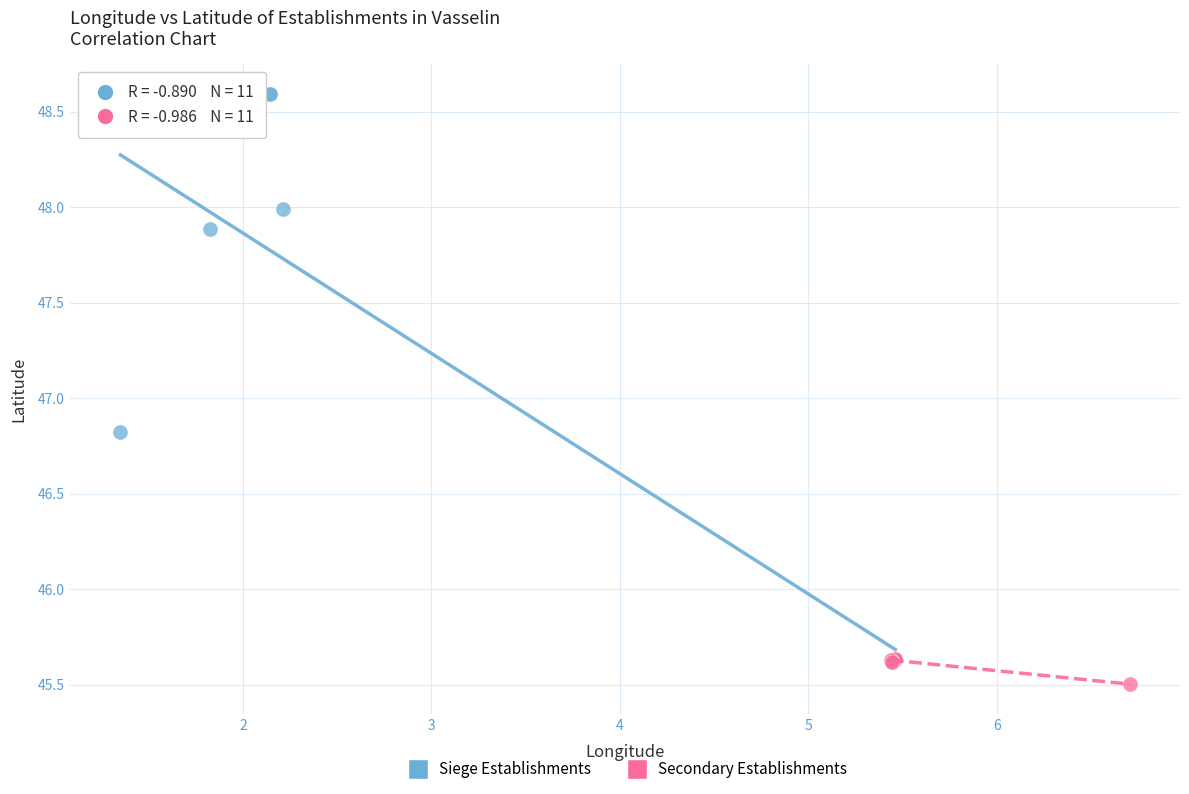

Which series has the largest Y range (max minus min)?

Siege Establishments